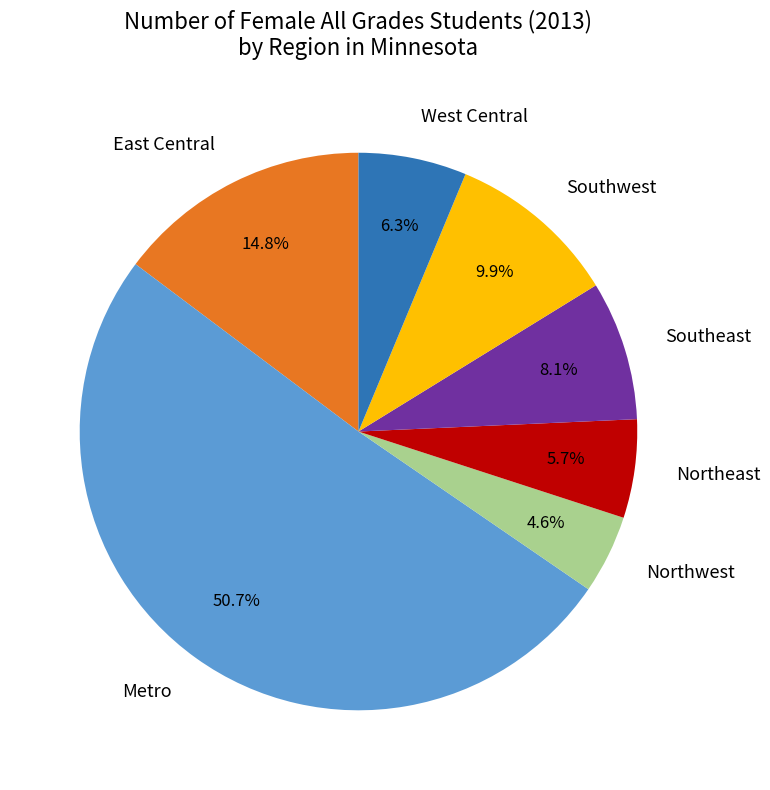

How much of the chart is everything except West Central?

93.7%